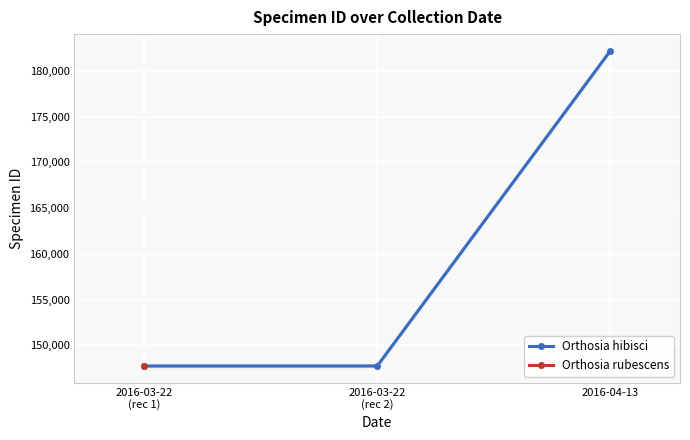

Which category has the lowest value across all series?

2016-03-22
(rec 1)